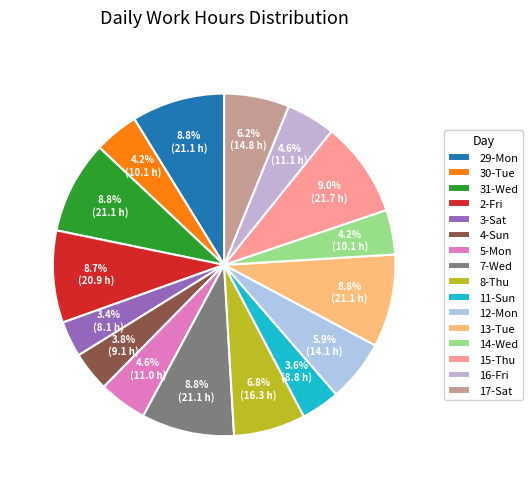

Count the number of slices in the pie.

16